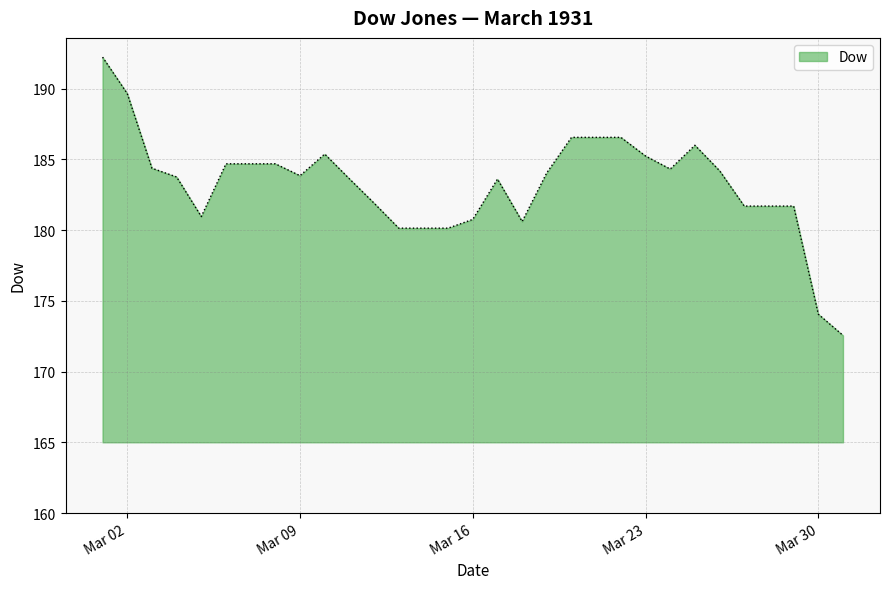

How many lines are shown in the chart?

1